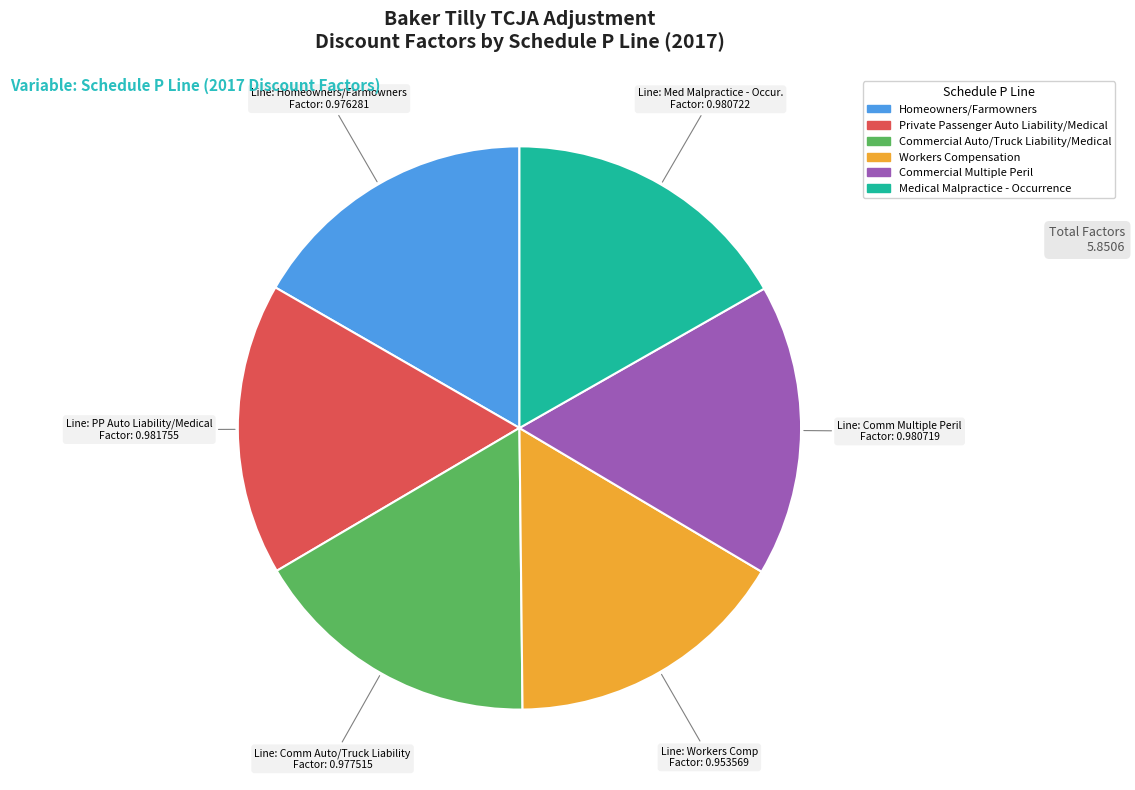

Is it true that Private Passenger Auto Liability/Medical is 17% of the pie?

True